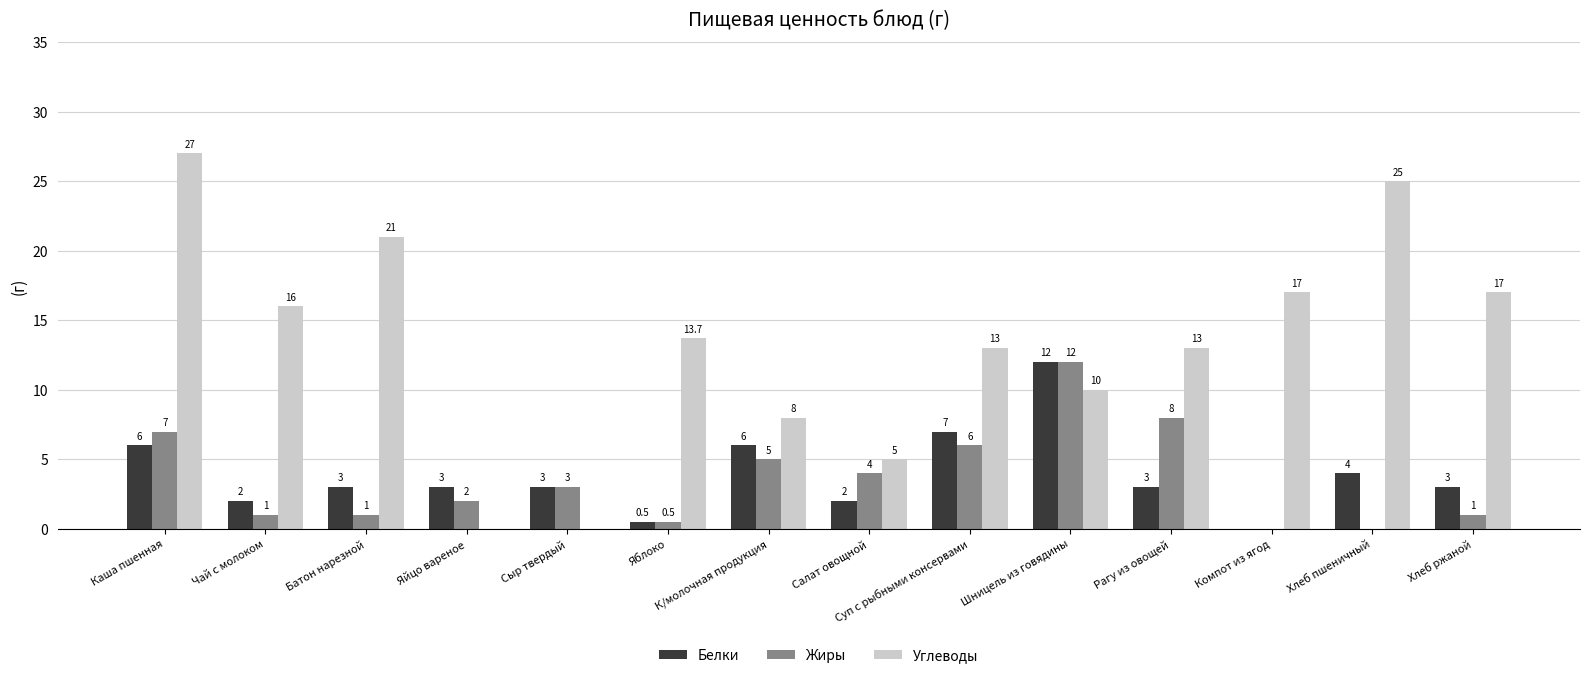

What is the total value across all series at Хлеб пшеничный?

29.0